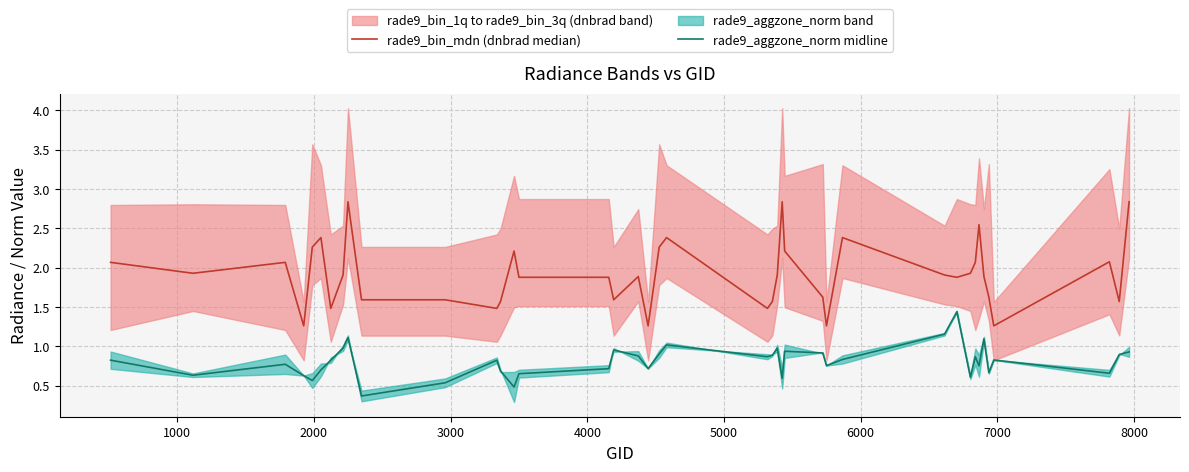

What is the maximum value for rade9_aggzone_norm midline?

1.4